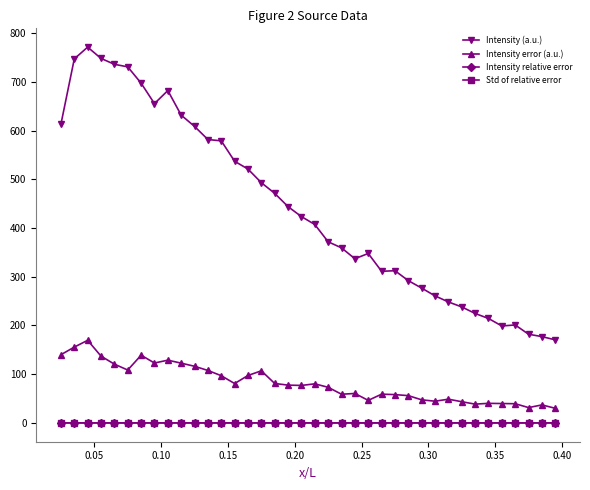

At how many categories does at least one series exceed 130?

38